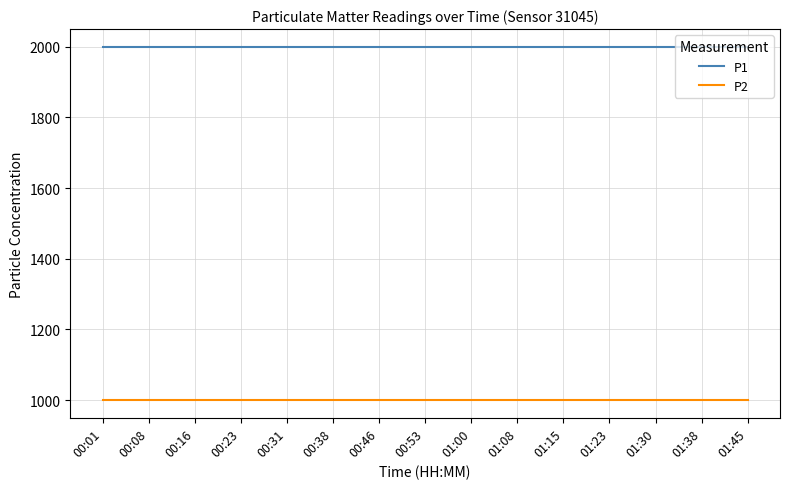

Is the value of P1 at 01:38 greater than the value of P2 at 00:46?

Yes